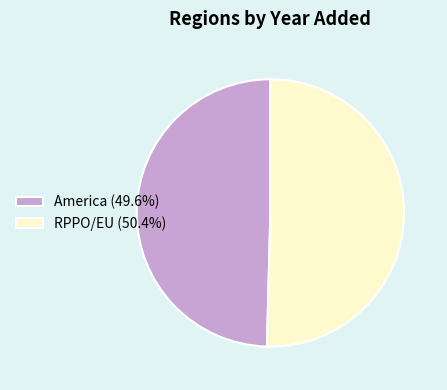

What is the largest slice in the pie chart?

RPPO/EU